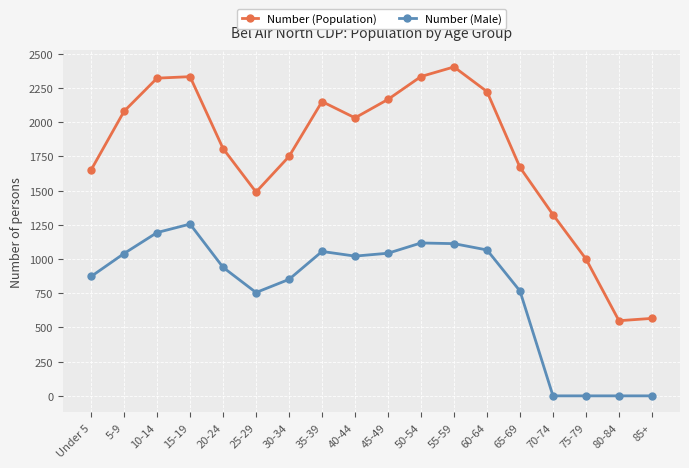

What is the average value of the Number (Population) series?

1769